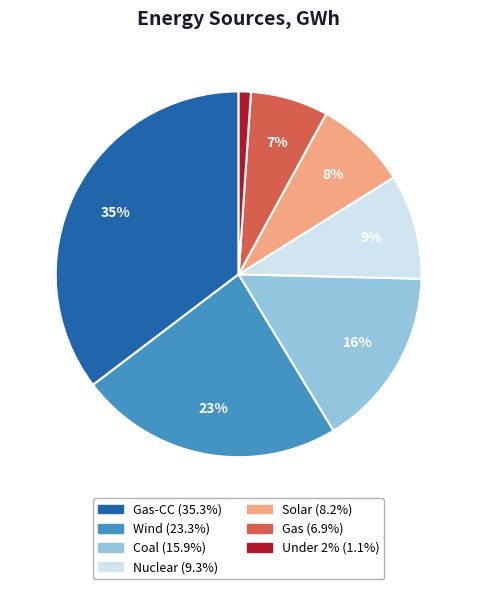

Is there any slice that represents more than half of the pie?

No